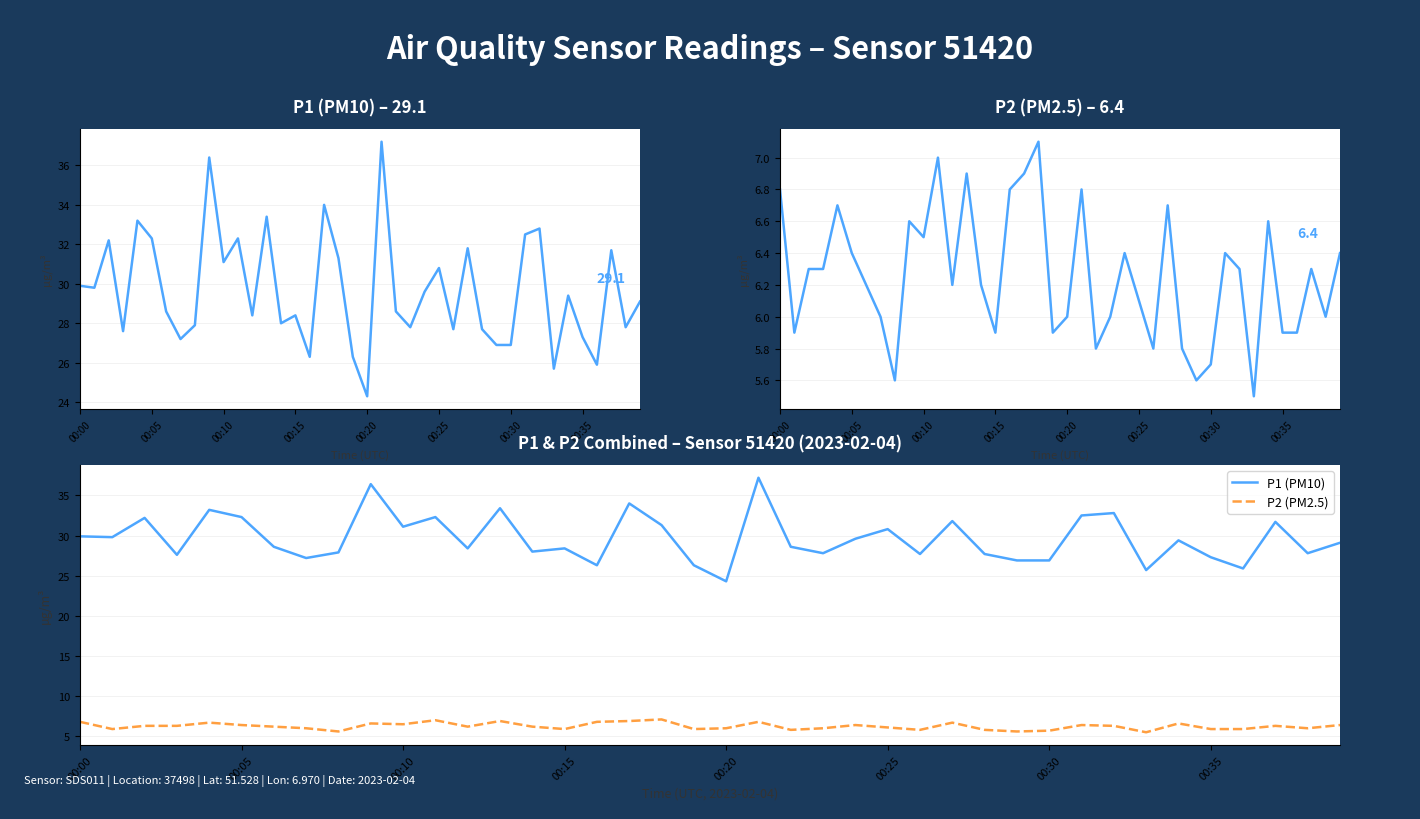

True or false: P2 and P1 intersect in this chart.

False